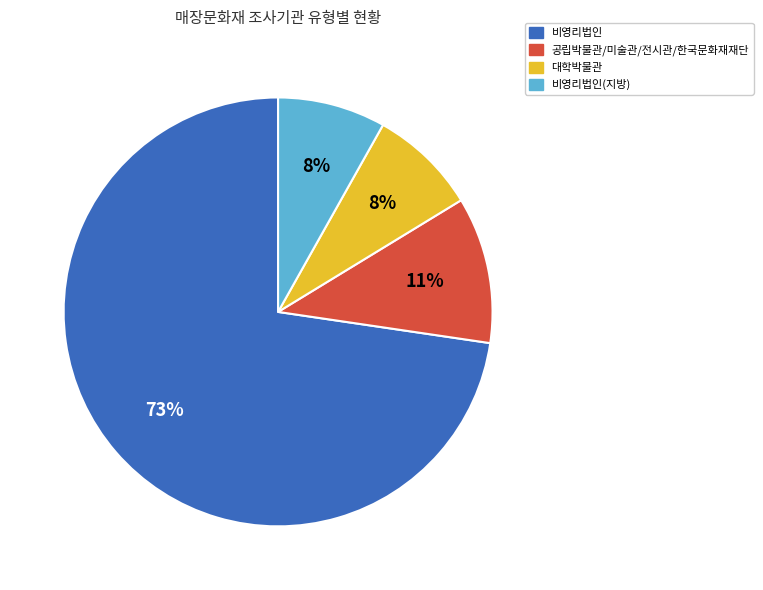

Does 비영리법인 account for over 50% of the chart?

Yes